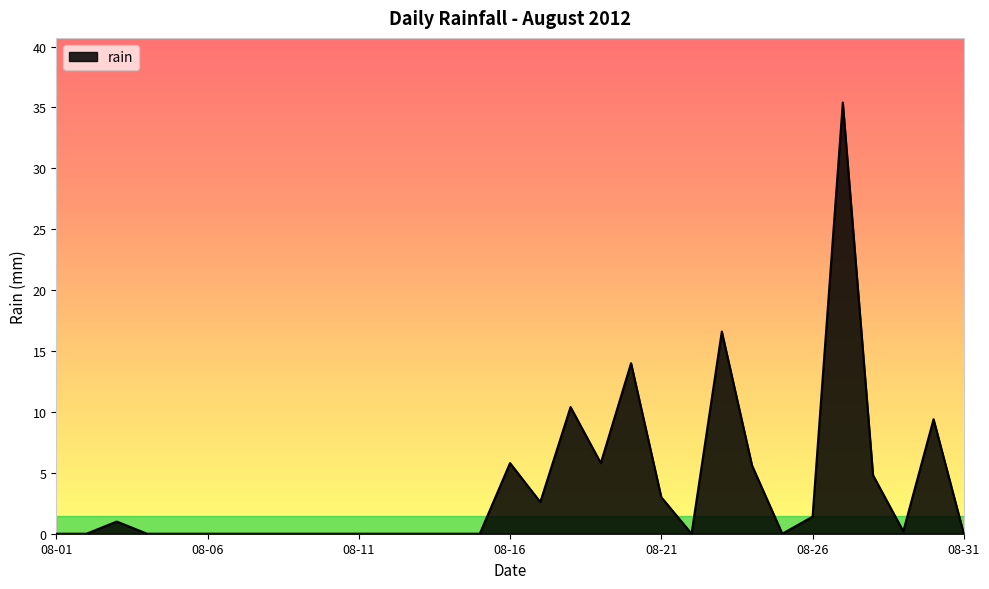

What is the difference between the maximum and minimum values?

35.4